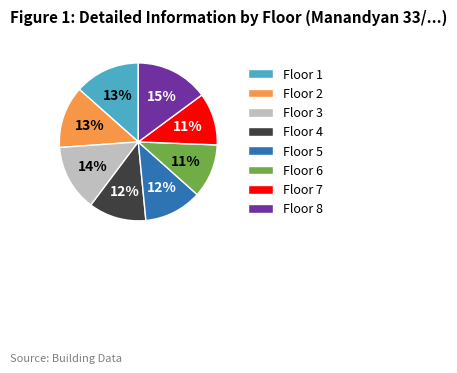

Does any single category account for the majority?

No